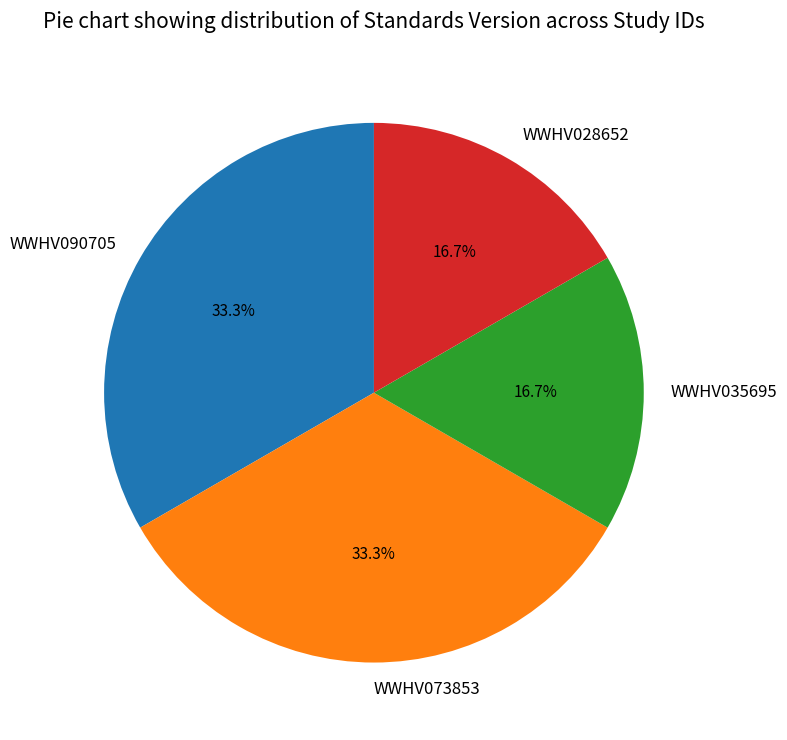

What percentage do WWHV073853 and WWHV035695 together represent?

50.0%